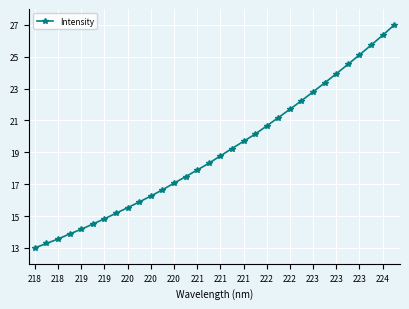

What is the smallest value displayed?

13.0